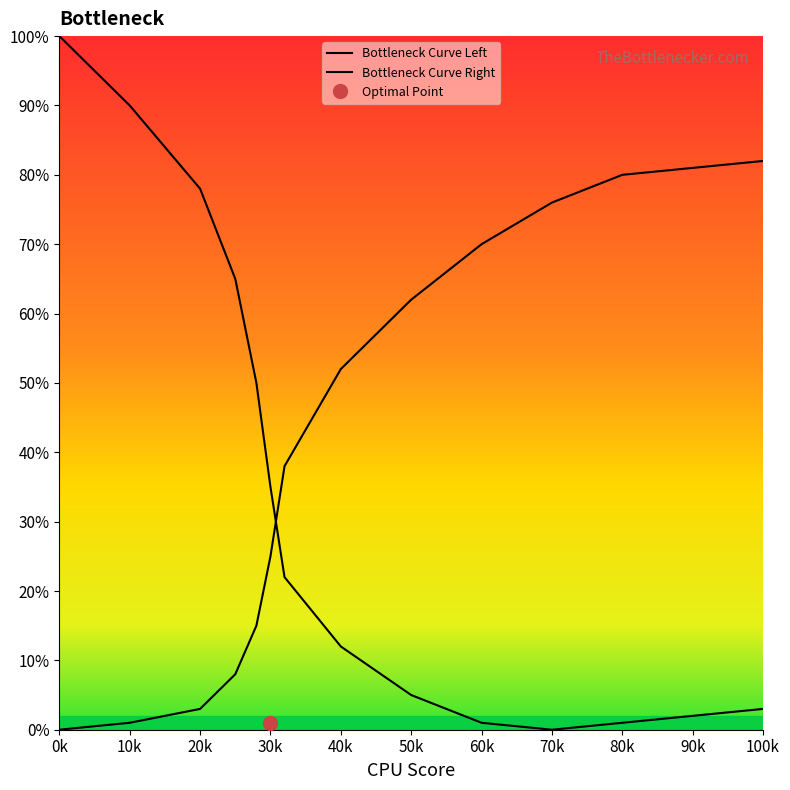

Reading right to left, what are all the values shown in this chart?

Bottleneck Curve Left: 3	1	0	1	5	12	22	35	50	65	78	90	100
Bottleneck Curve Right: 82	80	76	70	62	52	38	25	15	8	3	1	0